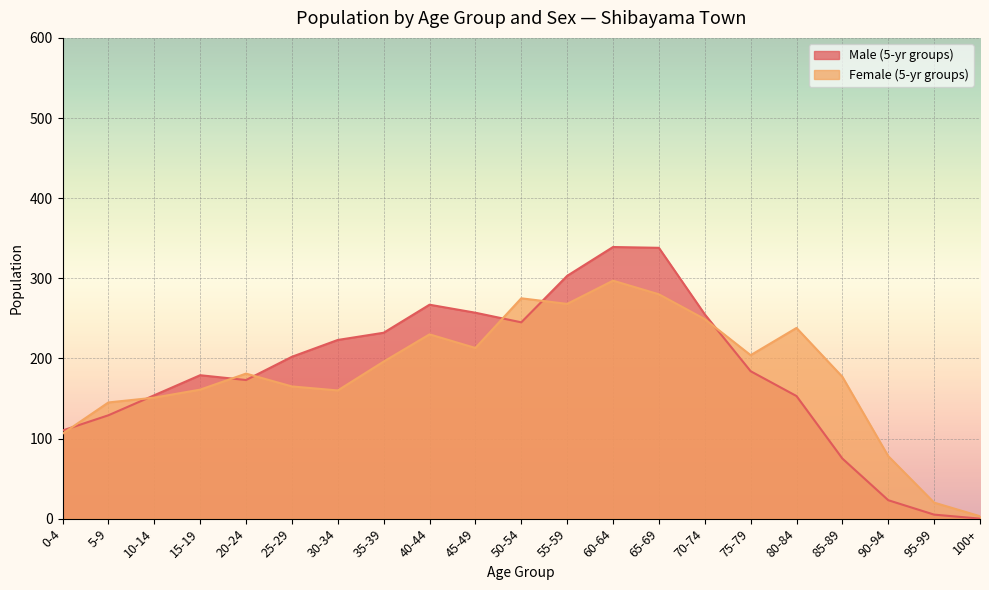

At 85-89, list the series in order from largest to smallest.

Female (5-yr groups), Male (5-yr groups)